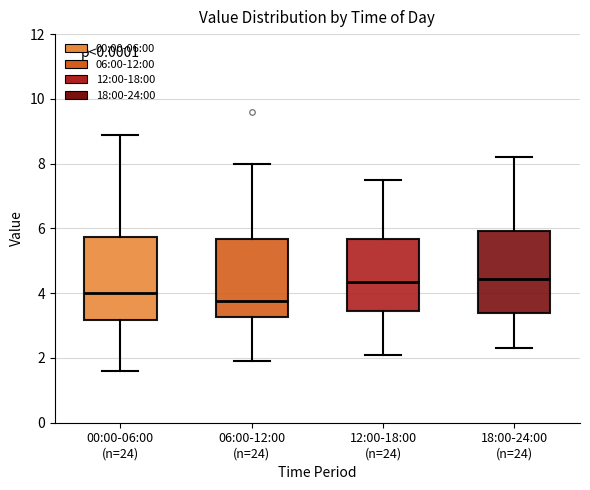

Reading left to right, transcribe this box plot: for each box, give where its median line is, the range the box spans, and where its two whiskers end, as read against the y-axis. The values are not printed on the chart, so give them approximately, as read against the axis.

00:00-06:00 (n=24): median 4.0, box 3.2 to 5.8, whiskers 1.6 to 9.0
06:00-12:00 (n=24): median 3.8, box 3.2 to 5.6, whiskers 2.0 to 8.0
12:00-18:00 (n=24): median 4.4, box 3.4 to 5.6, whiskers 2.2 to 7.6
18:00-24:00 (n=24): median 4.4, box 3.4 to 6.0, whiskers 2.4 to 8.2